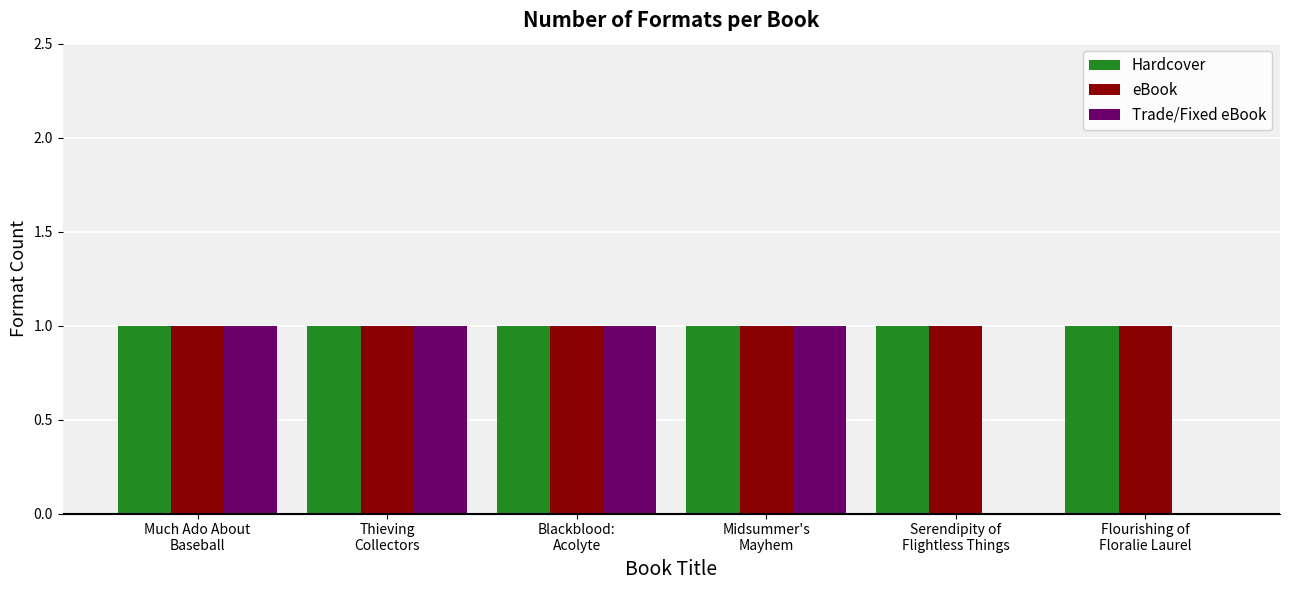

Is it true that eBook equals 0 at Much Ado About
Baseball?

False